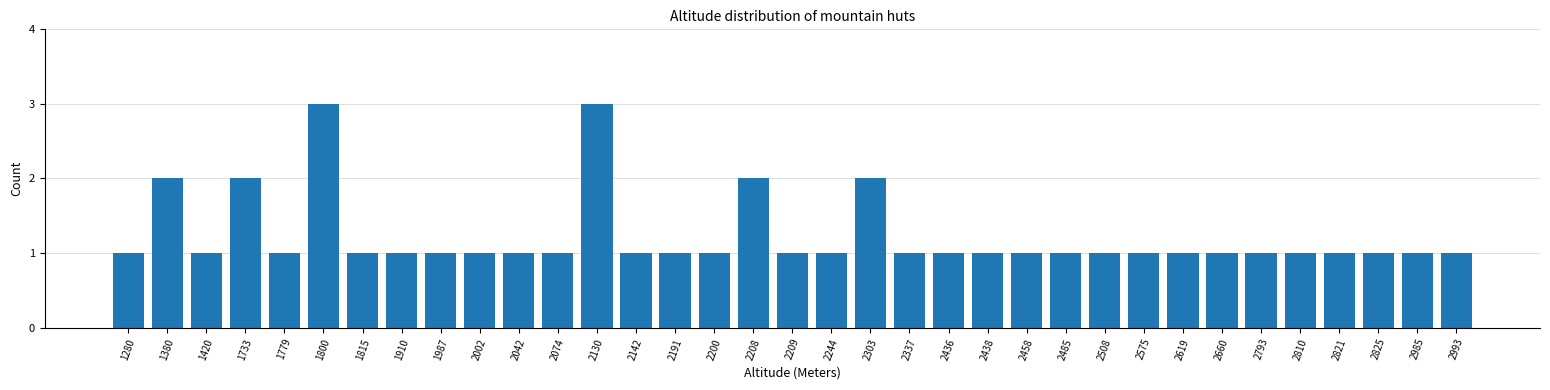

What is the value of the 1st bar from the left?

1